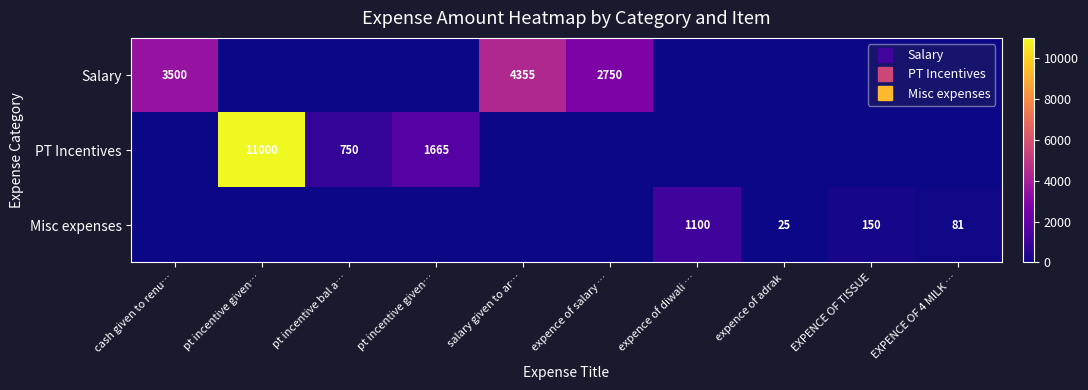

The Salary series shows 0 at pt incentive given…. True or false?

True